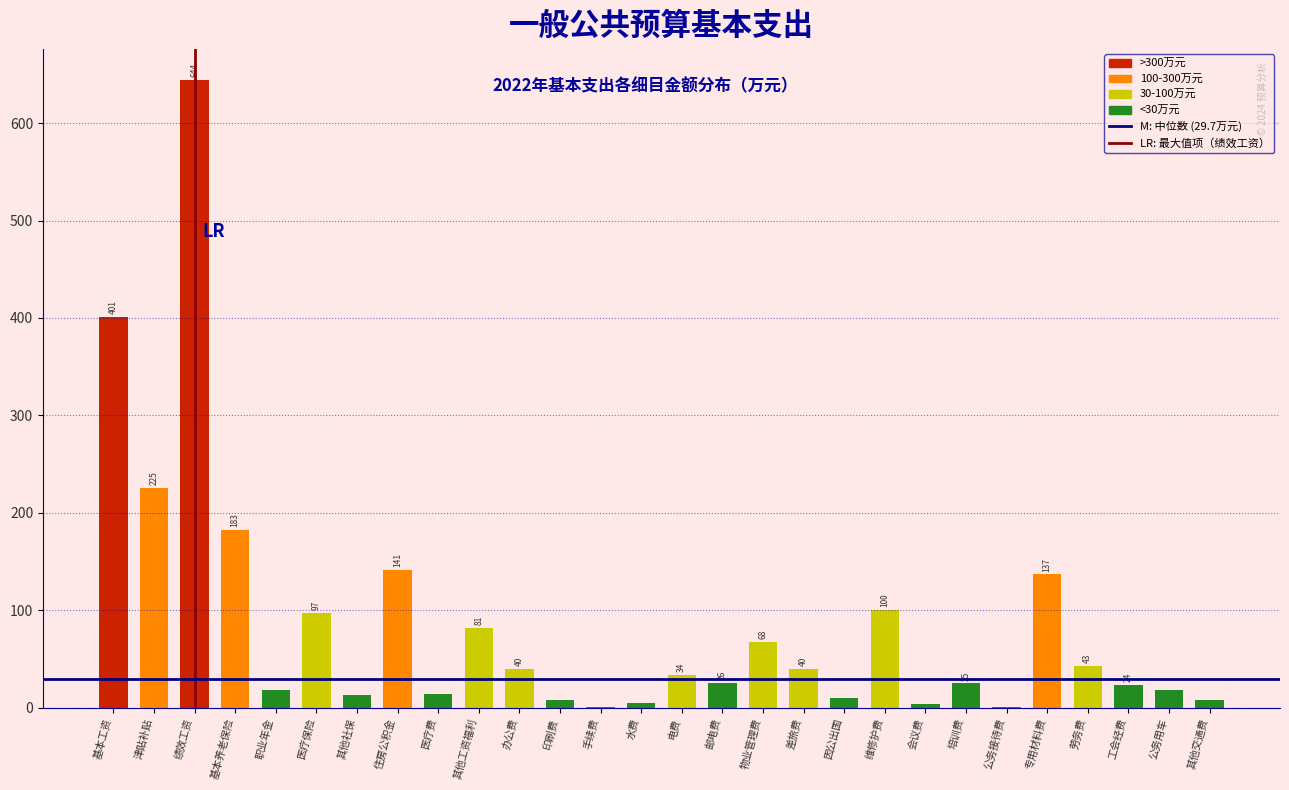

Read the value at 基本养老保险.

182.5